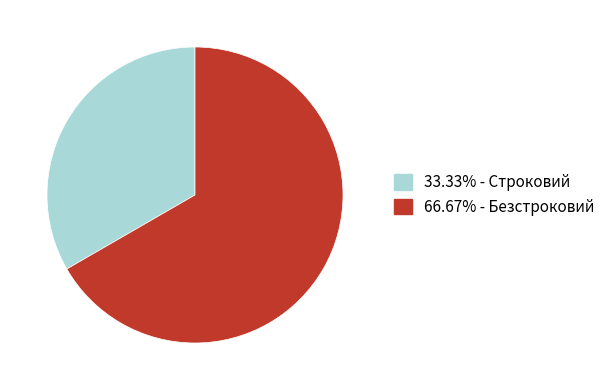

Count the number of slices in the pie.

2